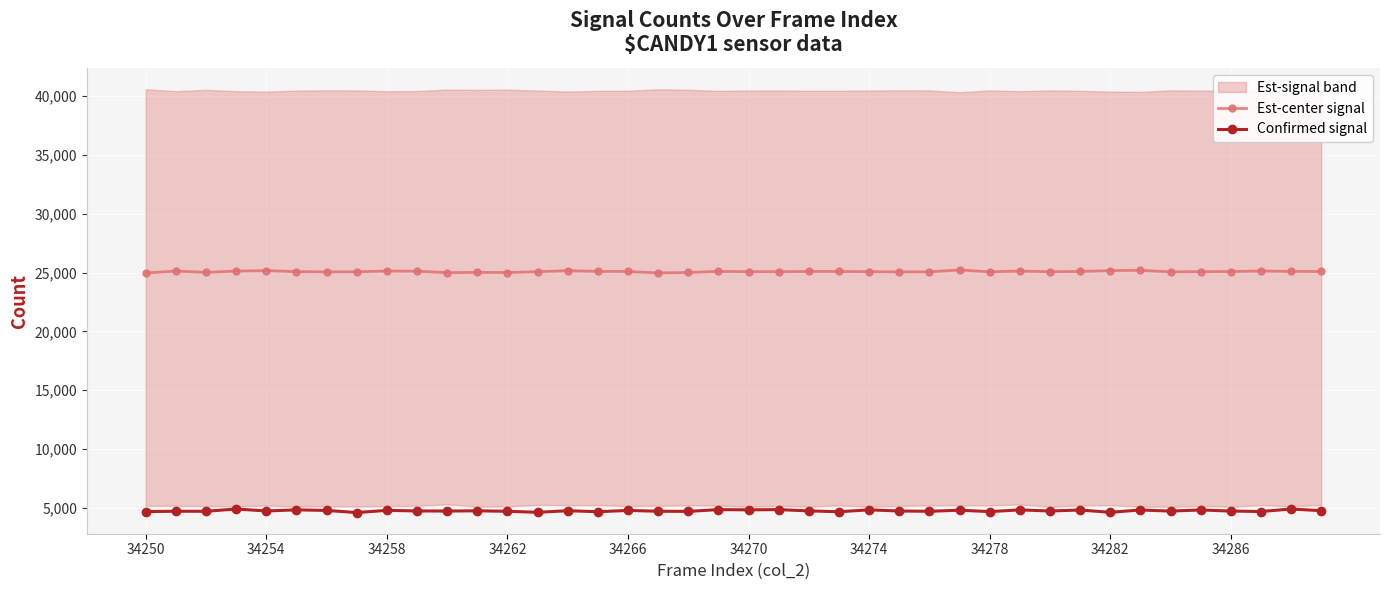

True or false: Confirmed signal has more than 0 interior local peaks.

True